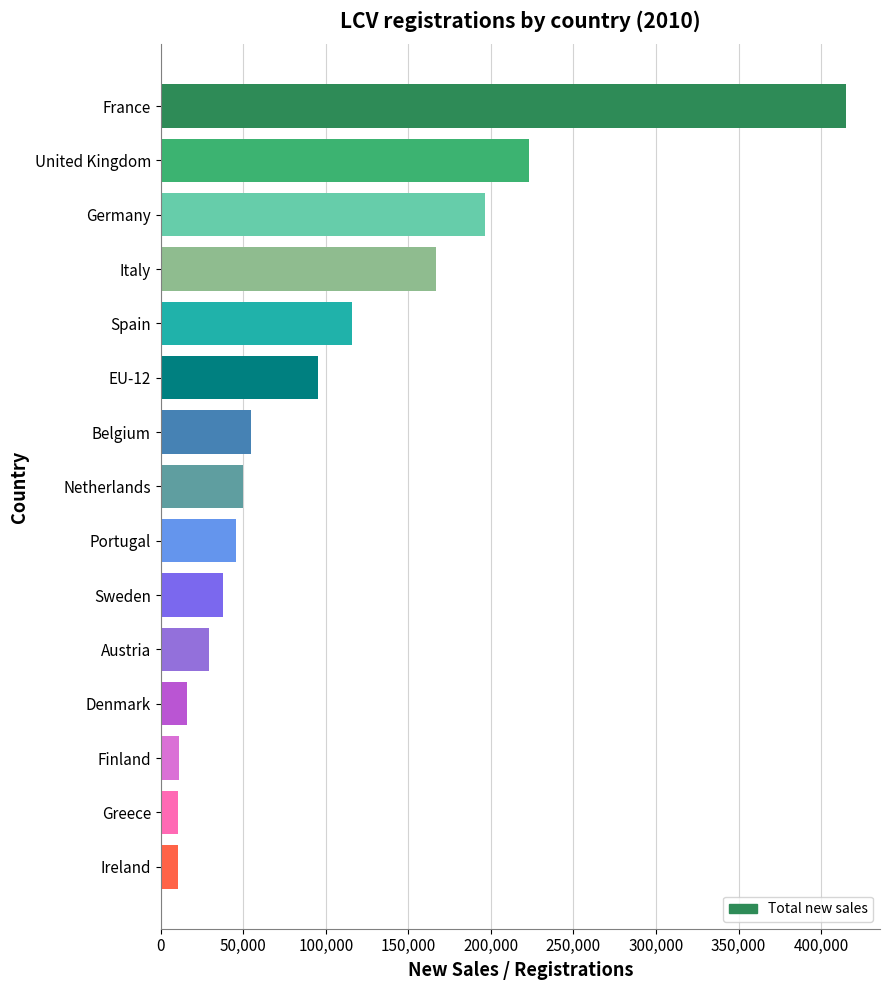

True or false: the data shows 94367 at Belgium.

False